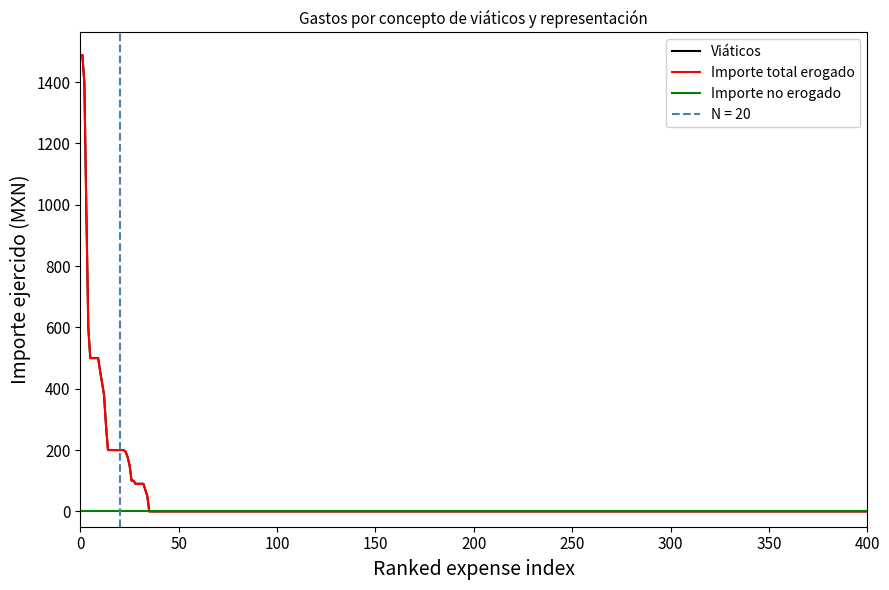

What is the maximum value shown in the chart?

1487.9